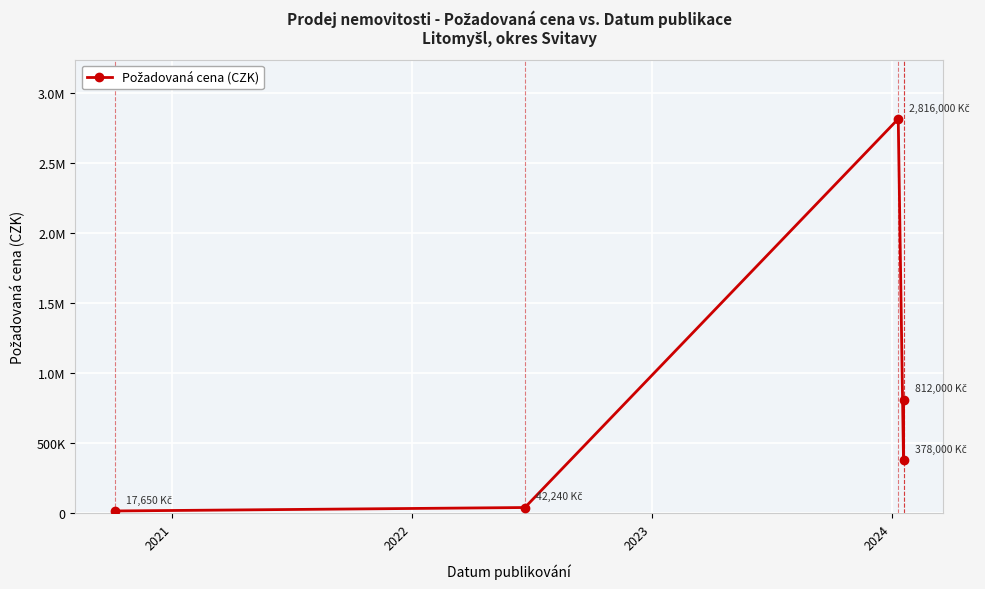

Where is the data nearest to the value 1416825?

2024